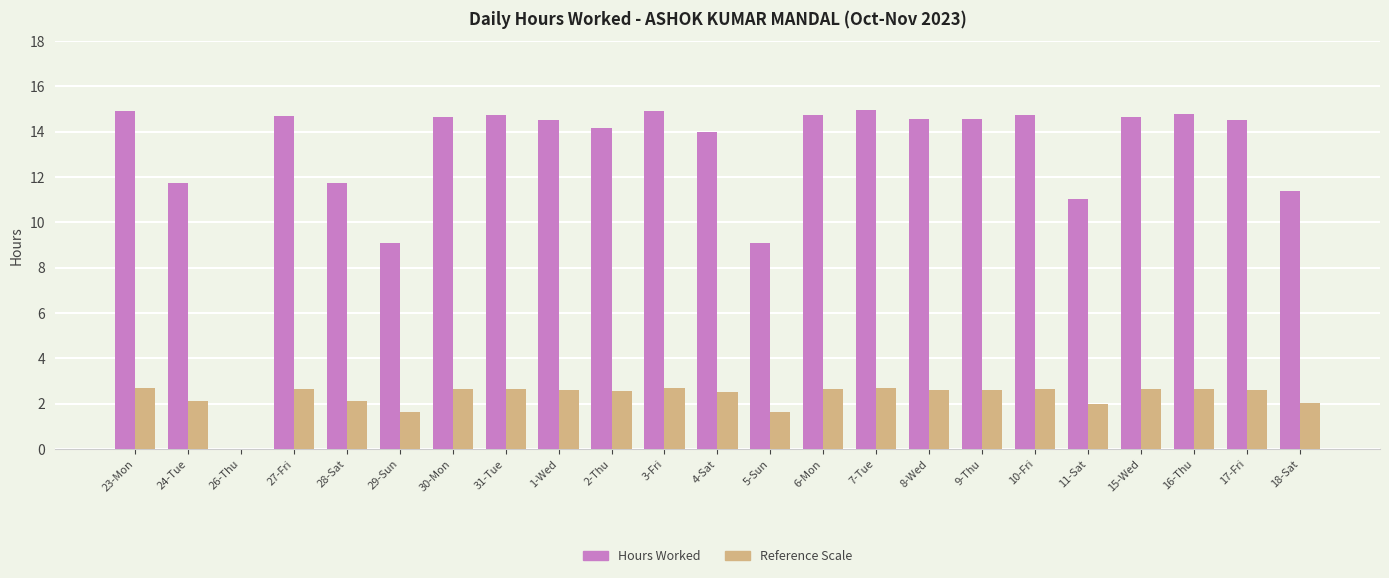

What is the total value across all series at 1-Wed?

17.1